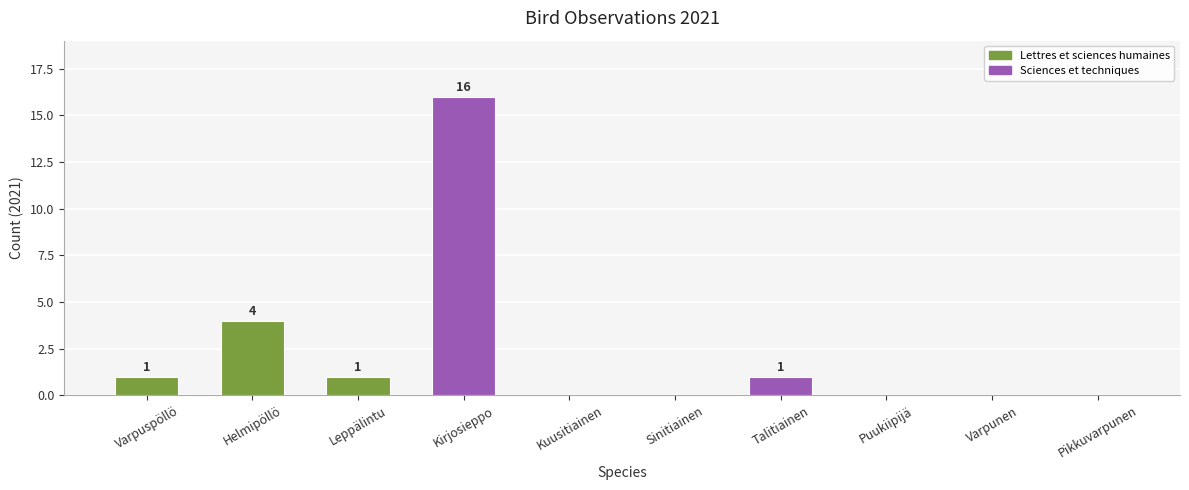

What is the sum of the values at Varpunen and Helmipöllö?

4